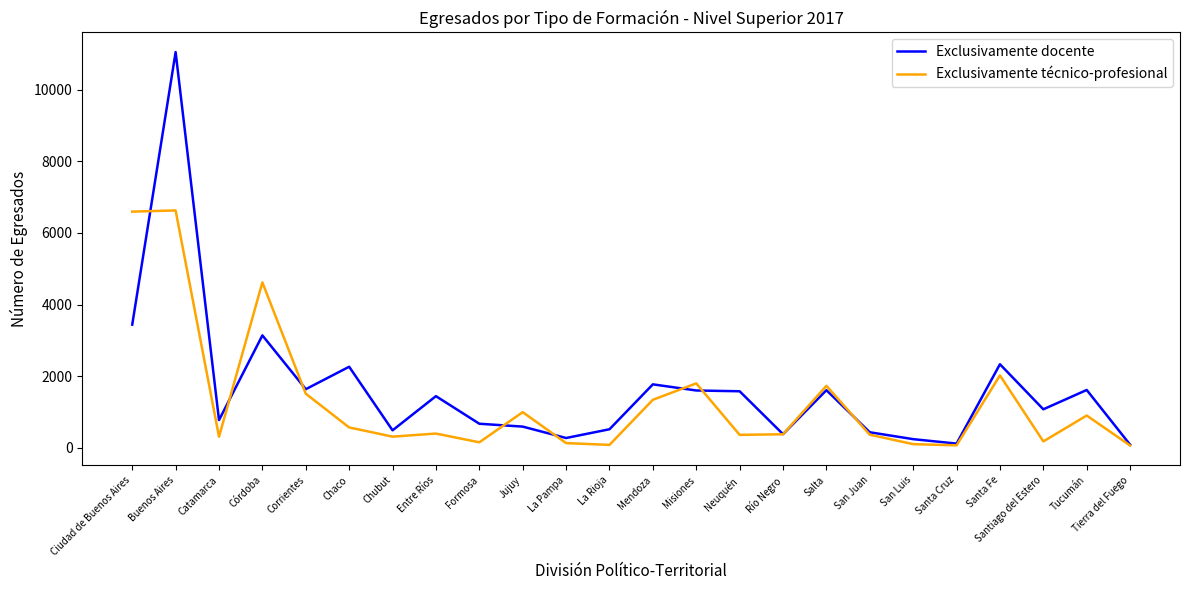

True or false: Exclusivamente técnico-profesional and Exclusivamente docente cross at least once.

True